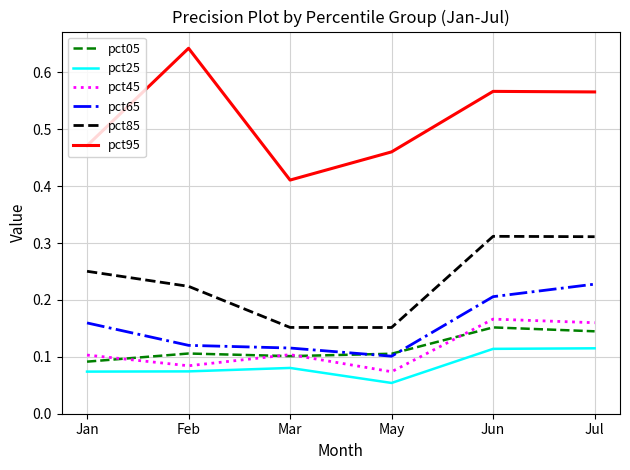

What position from the right is Jun?

2